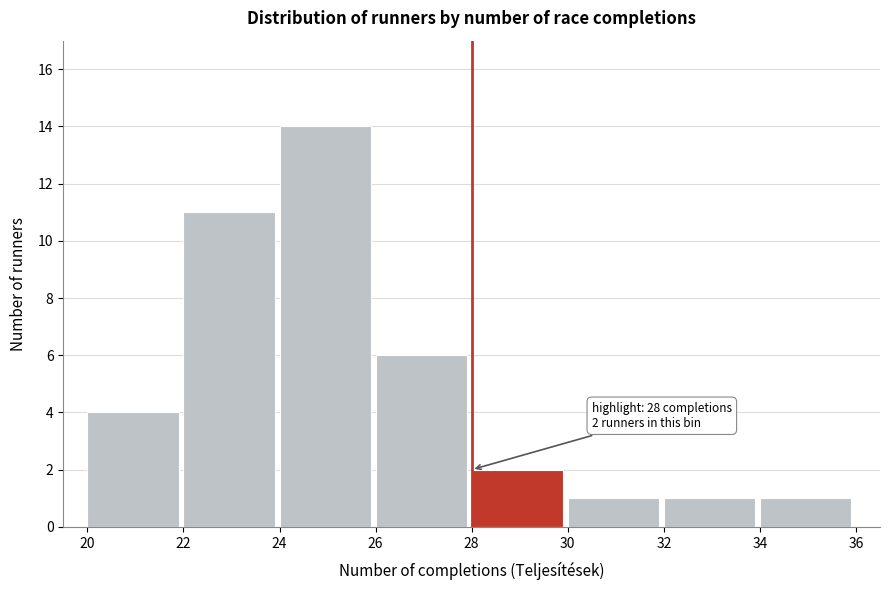

Over which range of the x-axis is the bar tallest?

24 to 26